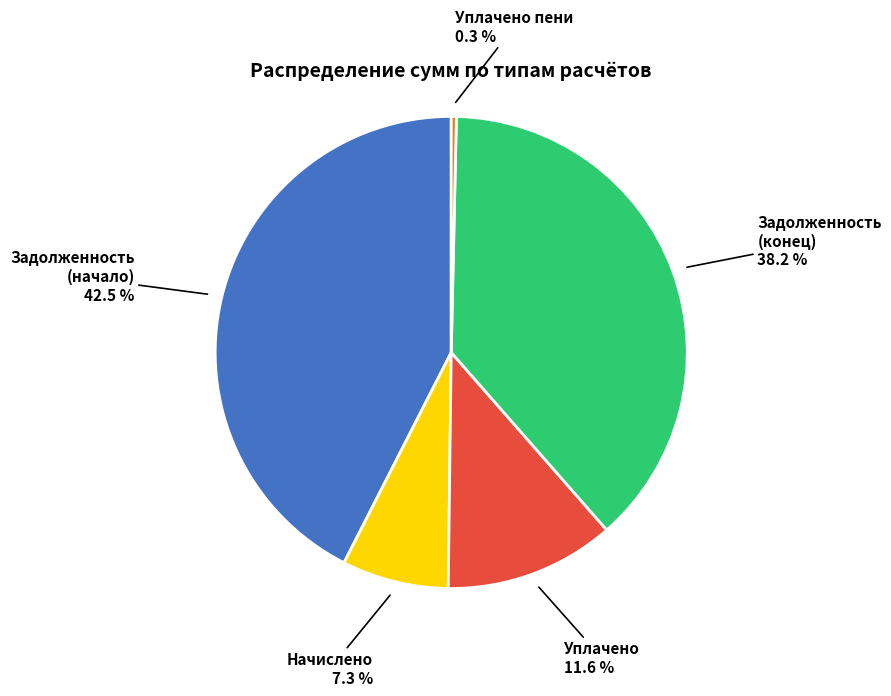

How many segments does this pie chart have?

5